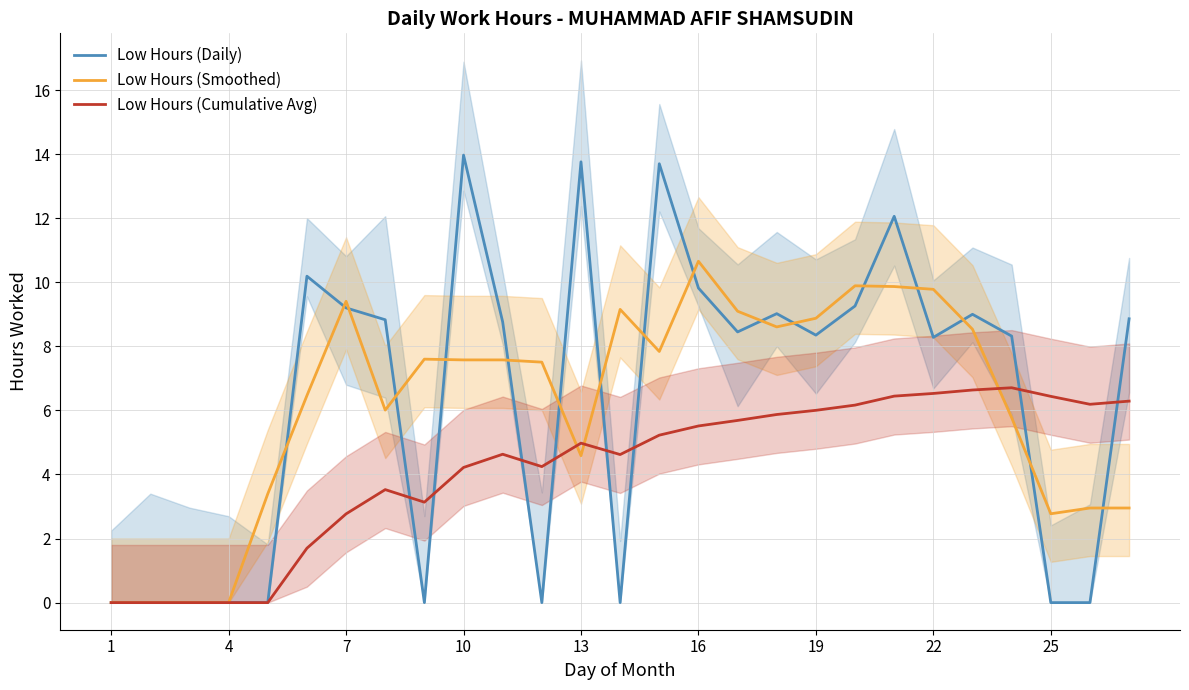

Reading left to right, what are all the values shown in this chart?

Low Hours (Daily): 0.0	0.0	0.0	0.0	0.0	10.2	9.2	8.8	0.0	14.0	8.8	0.0	13.8	0.0	13.7	9.8	8.4	9.0	8.3	9.3	12.1	8.3	9.0	8.3	0.0	0.0	8.9
Low Hours (Smoothed): 0.0	0.0	0.0	0.0	3.4	6.5	9.4	6.0	7.6	7.6	7.6	7.5	4.6	9.2	7.8	10.7	9.1	8.6	8.9	9.9	9.9	9.8	8.5	5.8	2.8	3.0	3.0
Low Hours (Cumulative Avg): 0.0	0.0	0.0	0.0	0.0	1.7	2.8	3.5	3.1	4.2	4.6	4.2	5.0	4.6	5.2	5.5	5.7	5.9	6.0	6.2	6.4	6.5	6.6	6.7	6.4	6.2	6.3